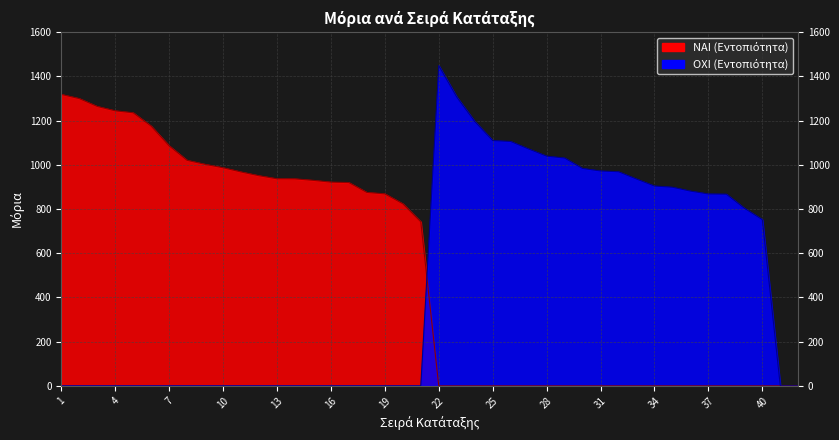

Reading right to left, extract all data points from this chart.

ΝΑΙ (Εντοπιότητα): 741.9	823.6	868.6	874.9	919.6	921.6	929.7	936.4	936.8	950.5	967.6	986.7	1002.1	1020.1	1085.8	1174.9	1235.3	1244.2	1263.9	1299.5	1318.3
ΟΧΙ (Εντοπιότητα): 0.0	0.0	752.0	803.6	867.1	868.1	881.0	898.5	904.0	935.6	968.6	972.1	983.3	1030.6	1039.2	1071.5	1105.6	1109.5	1196.0	1306.6	1448.4